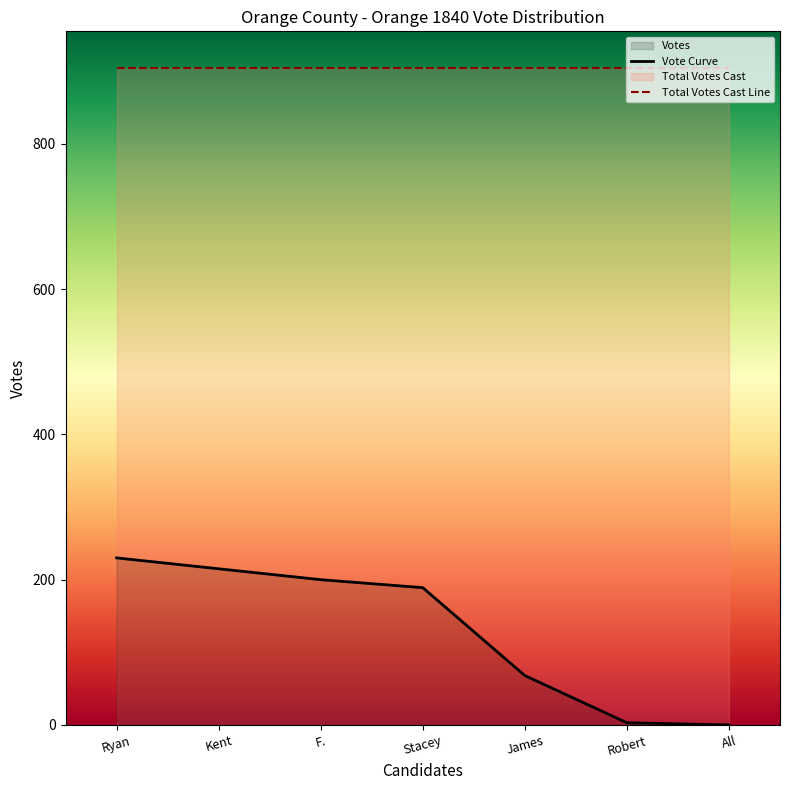

The Total Votes Cast Line series shows 905 at Stacey. True or false?

True